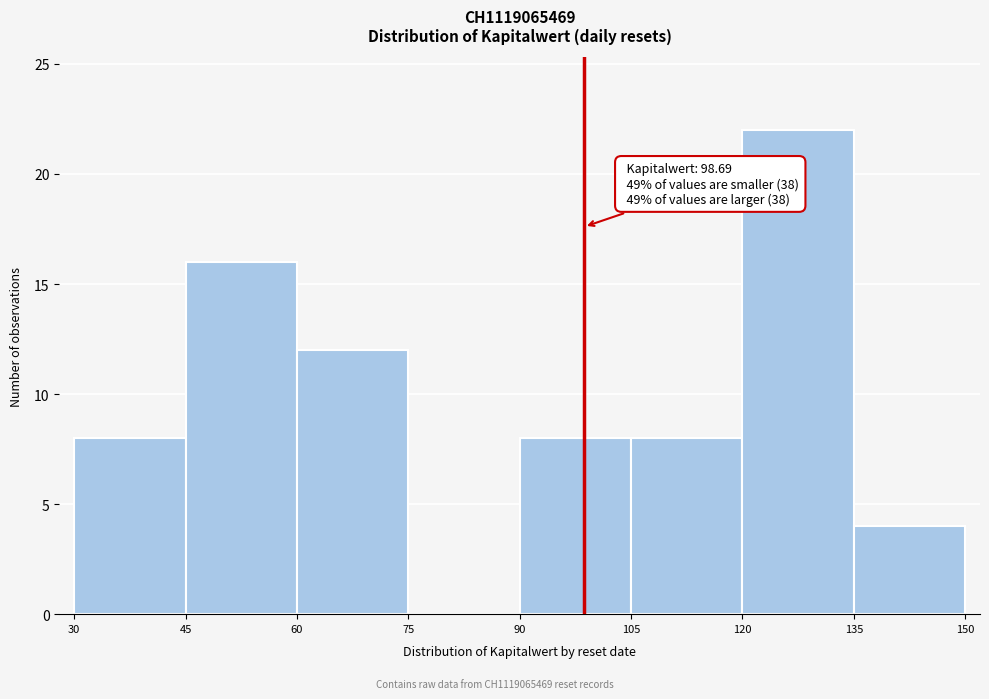

Which range on the x-axis has the tallest bar?

120 to 135